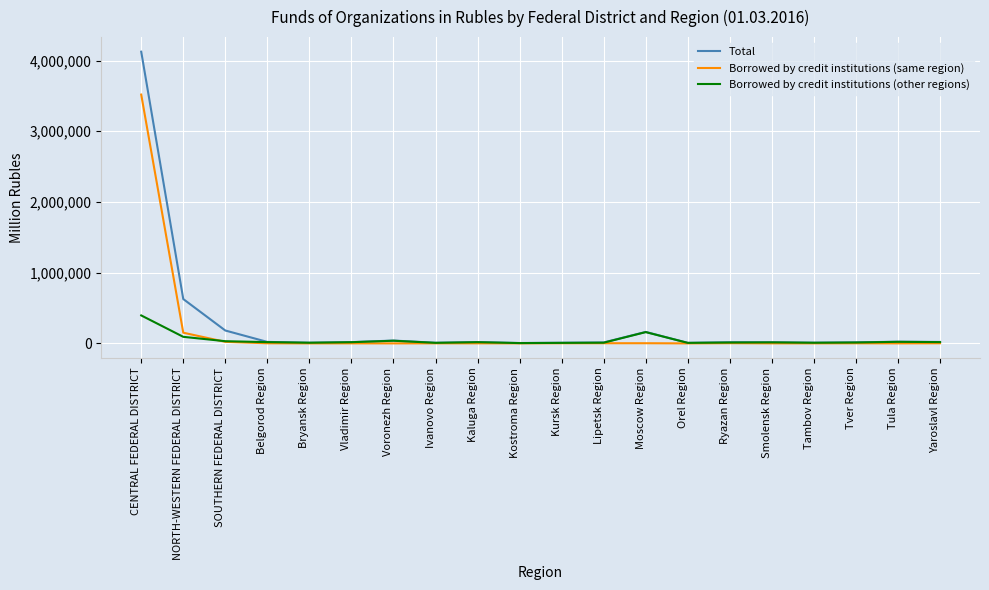

What is the approximate value of Borrowed by credit institutions (other regions) at Smolensk Region, to the nearest 10?

14320